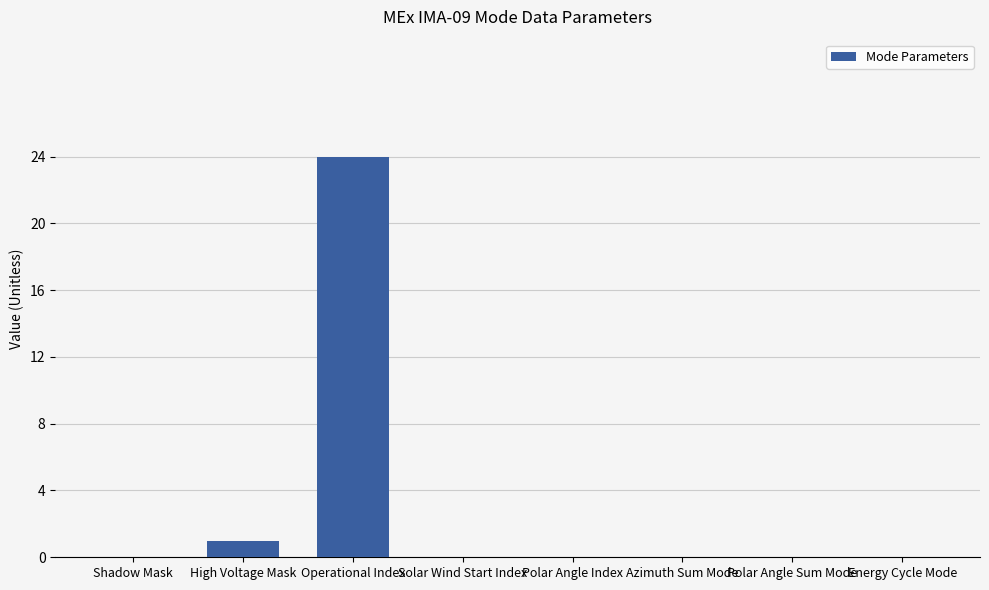

What is the change in value from Shadow Mask to Operational Index?

+24